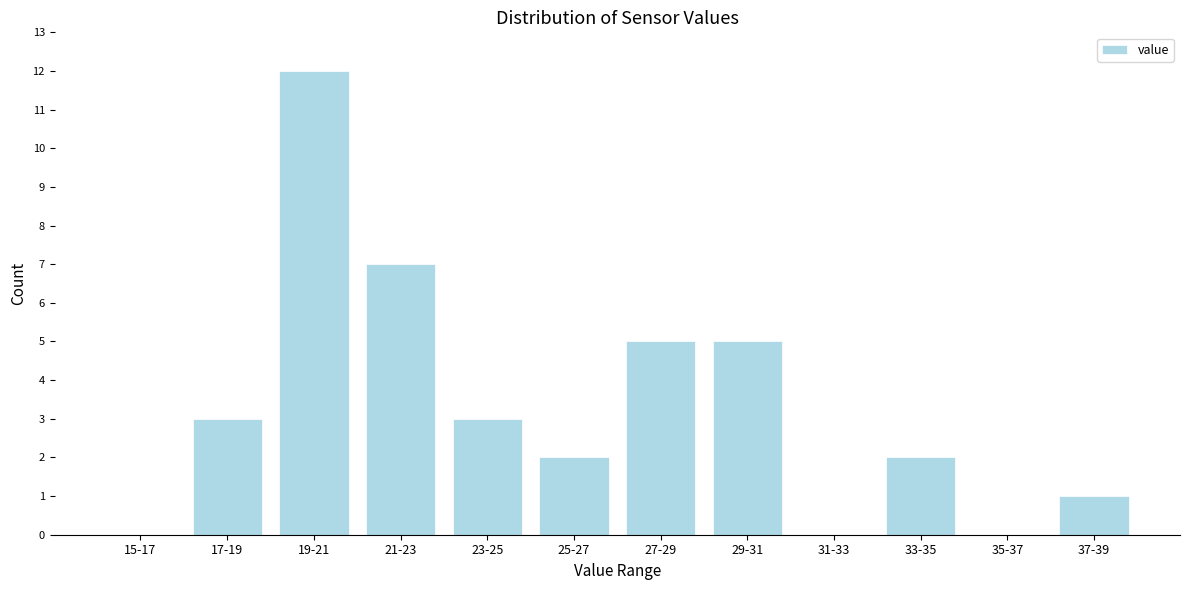

Reading left to right, extract all data points from this chart.

15-17=0	17-19=3	19-21=12	21-23=7	23-25=3	25-27=2	27-29=5	29-31=5	31-33=0	33-35=2	35-37=0	37-39=1